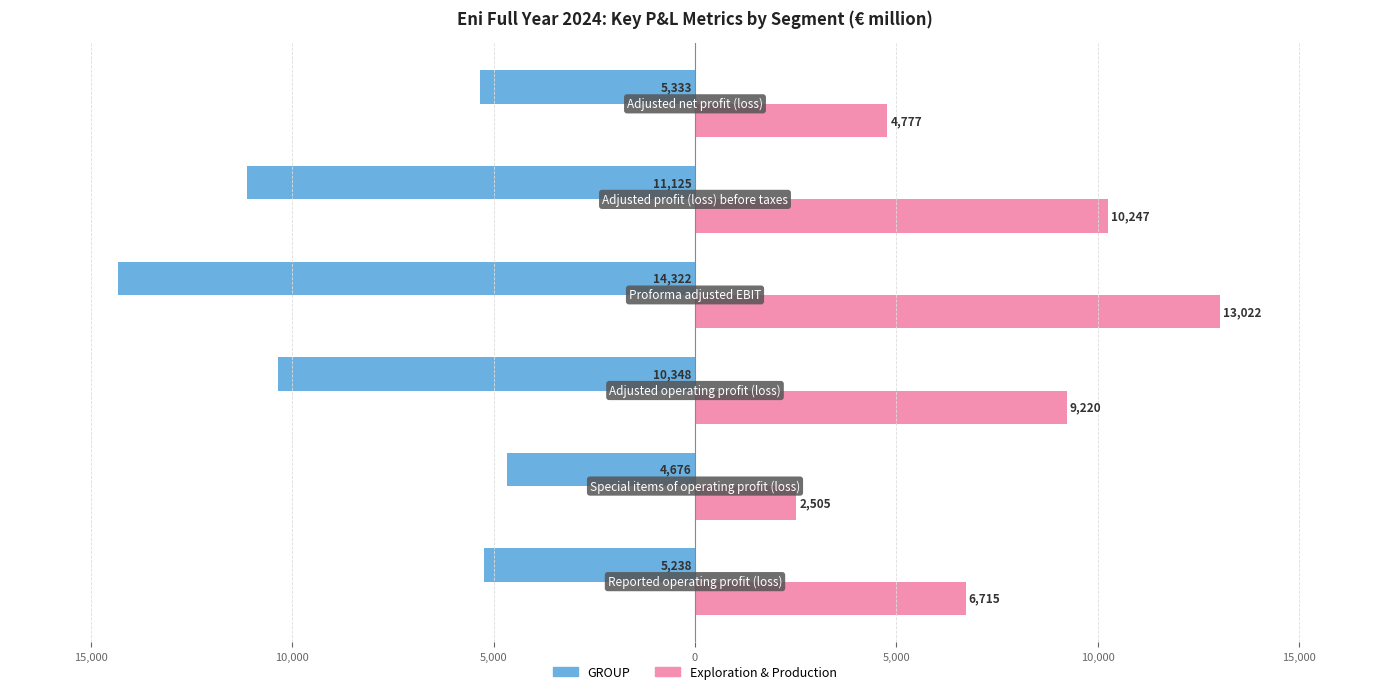

What are all the series names shown in the legend?

GROUP, Exploration & Production